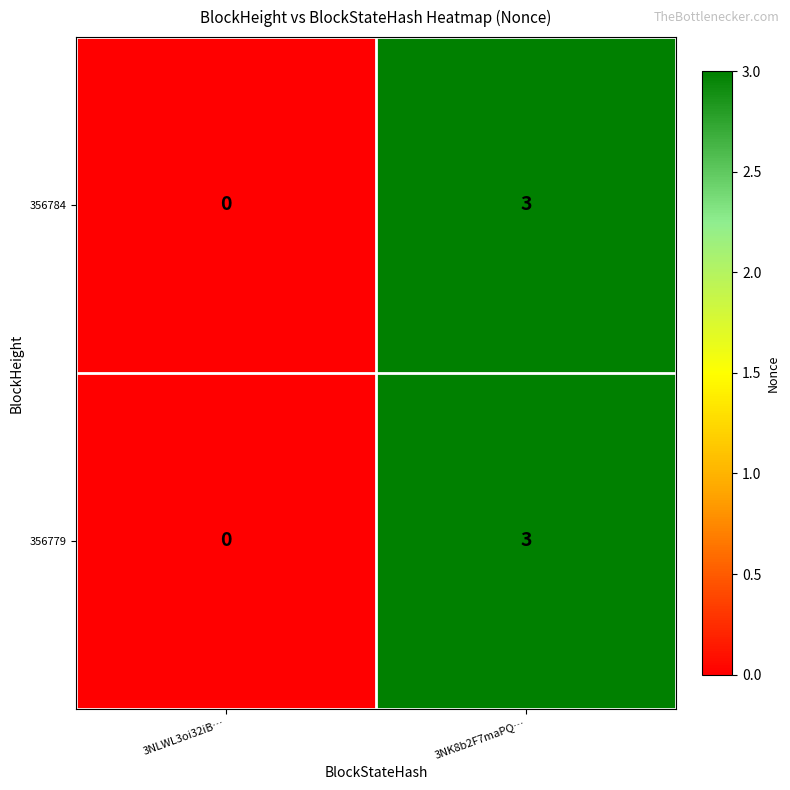

Reading left to right, list all the values displayed in this chart.

356784: 0	3
356779: 0	3